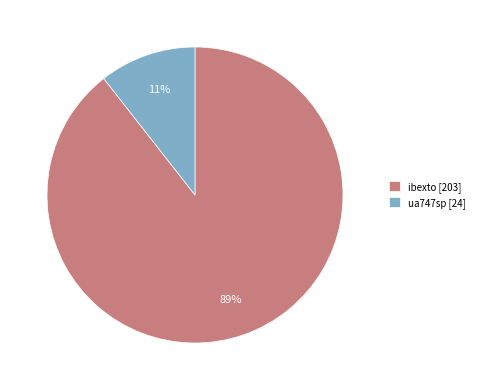

To the nearest percent, what is the average slice percentage?

50%